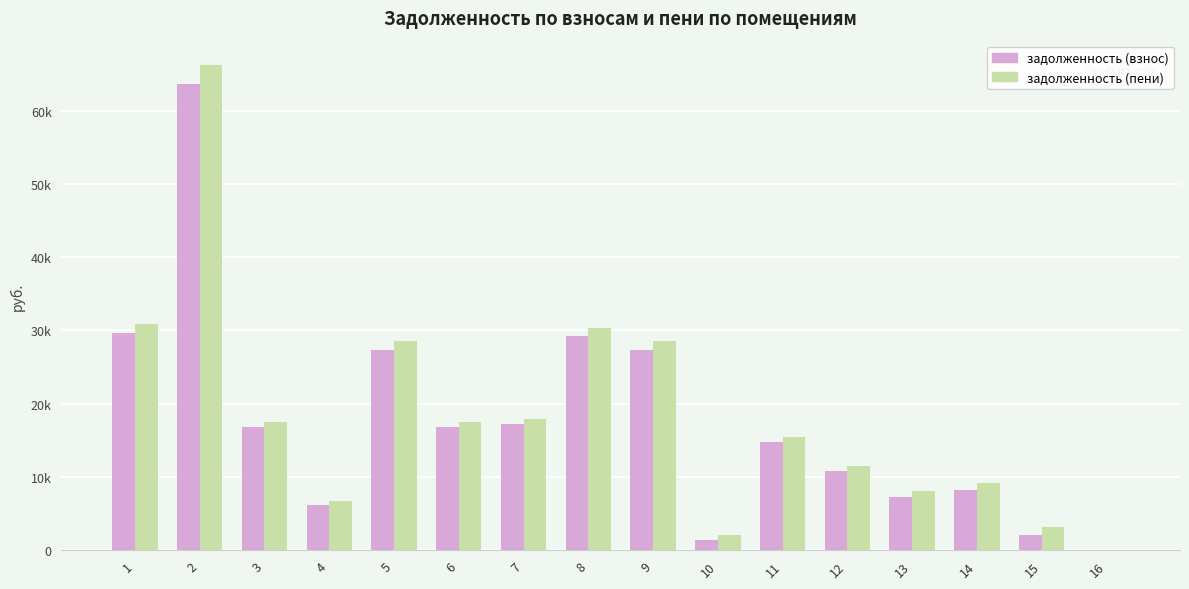

What are all the series names shown in the legend?

задолженность (взнос), задолженность (пени)